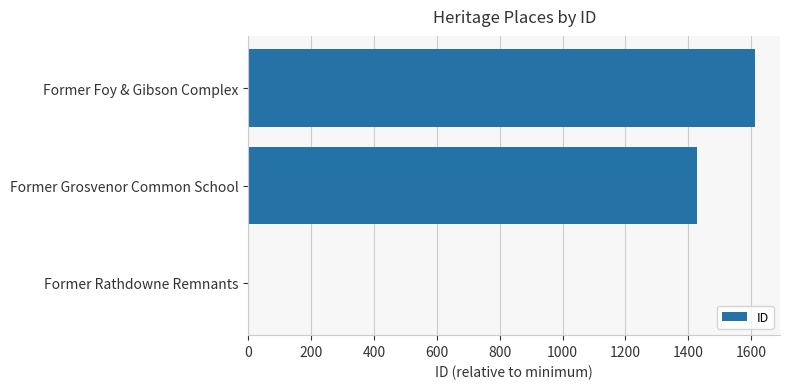

How many values are between 0 and 1612?

3